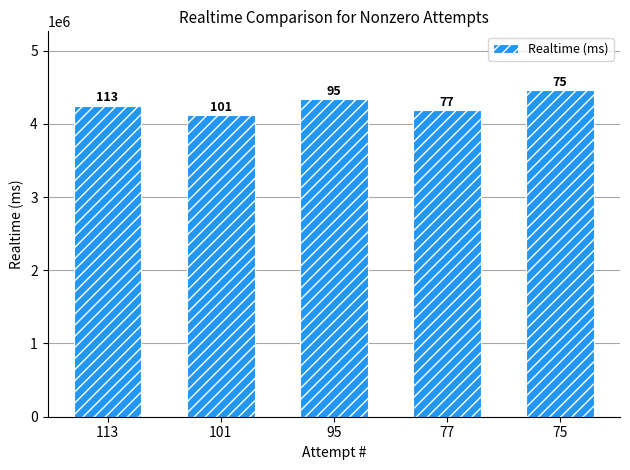

The chart shows a value of 4332985 at 95. True or false?

True